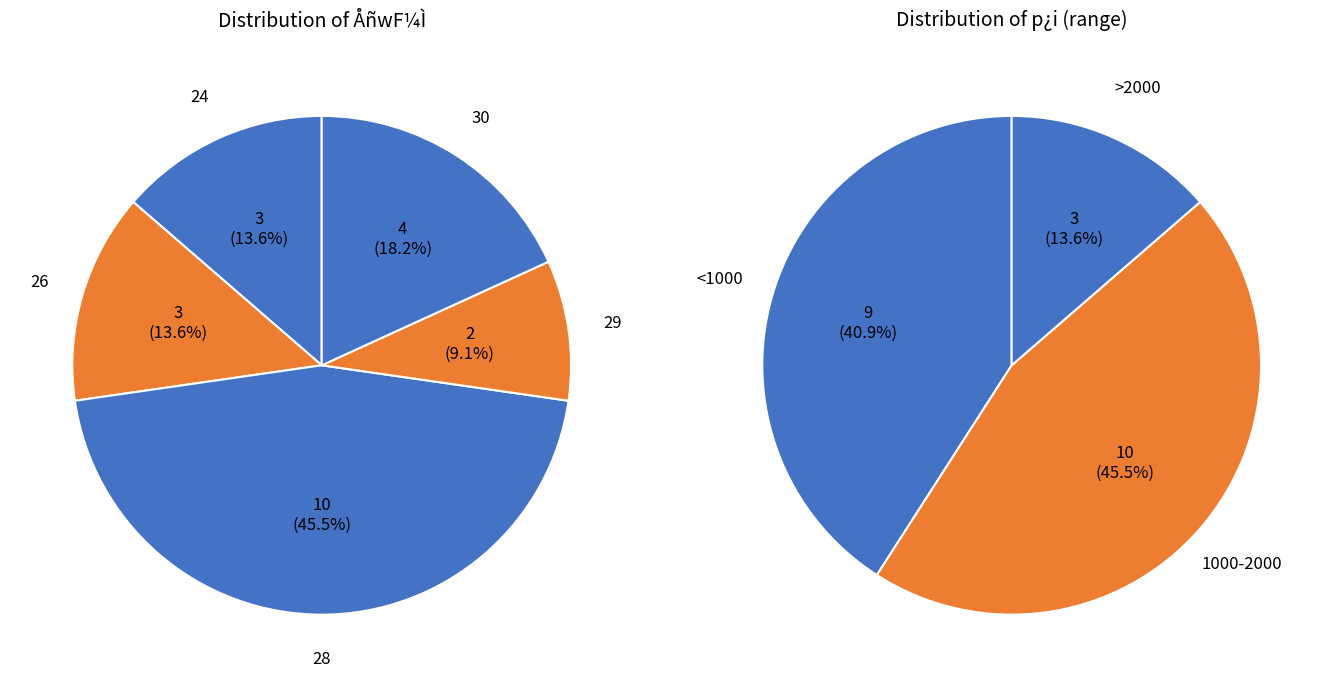

Is there any slice that represents more than half of the pie?

No